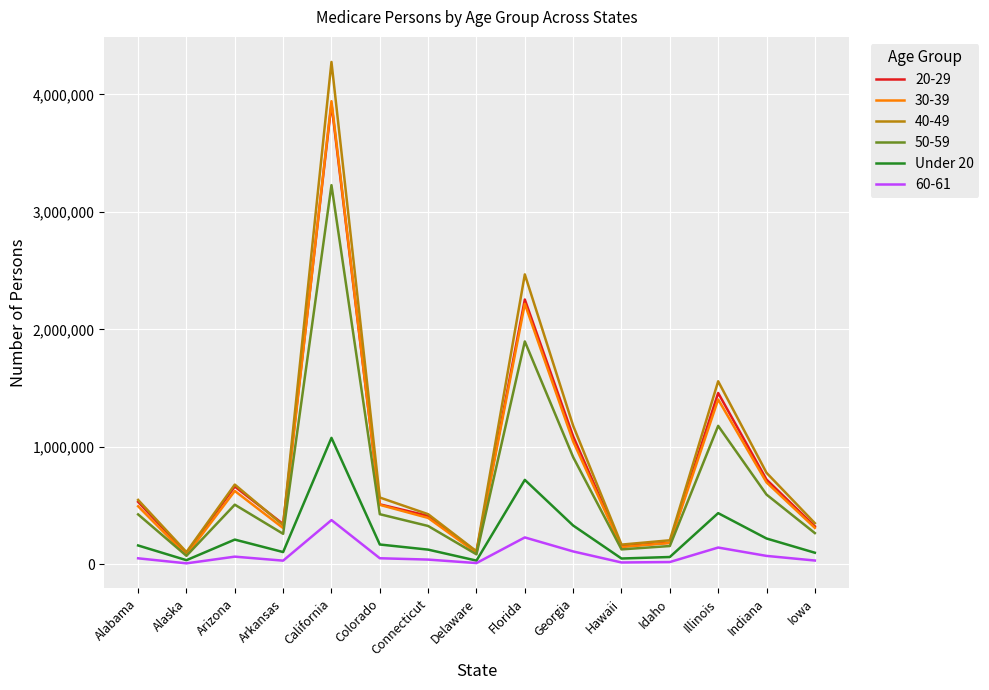

What is the maximum value shown in the chart?

4276752